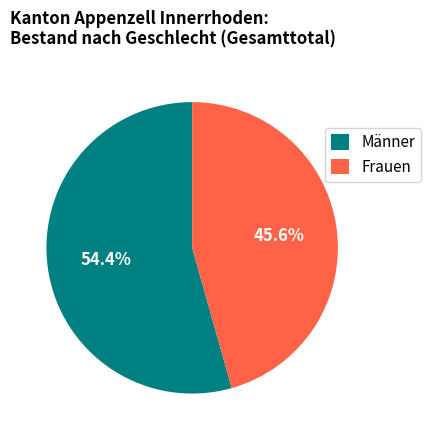

Which has a higher value, Männer or Frauen?

Männer